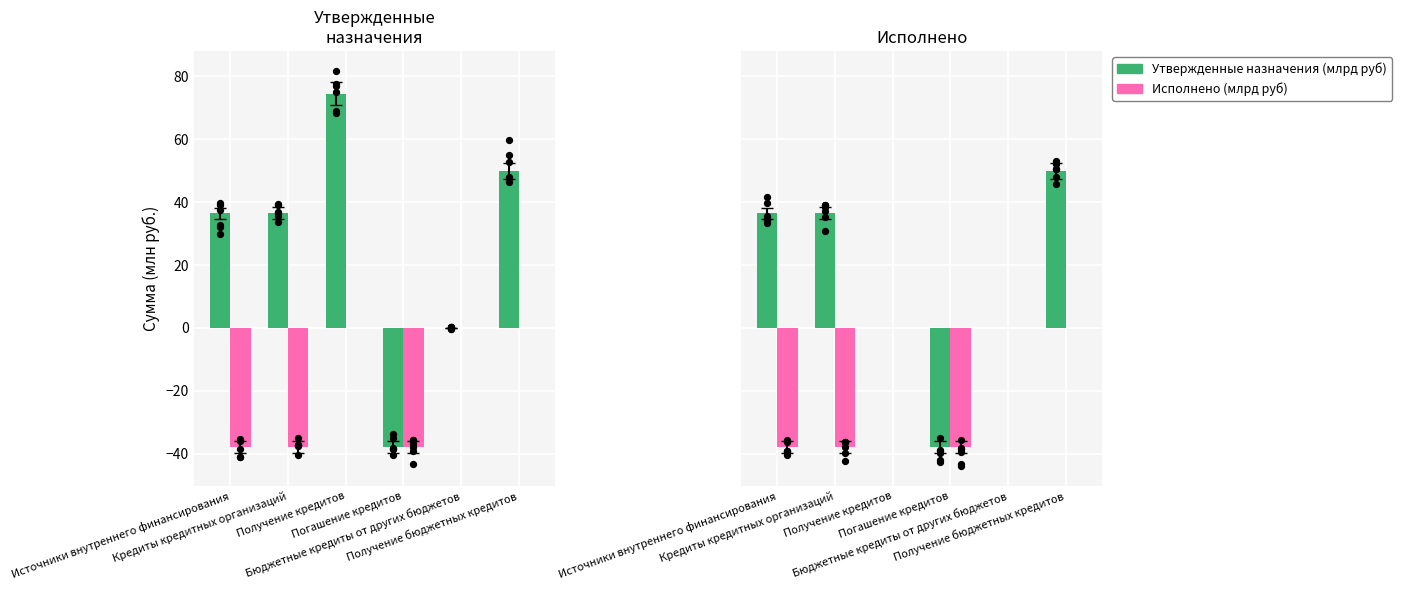

Which series has the largest Y range (max minus min)?

Утвержденные назначения (млрд руб)